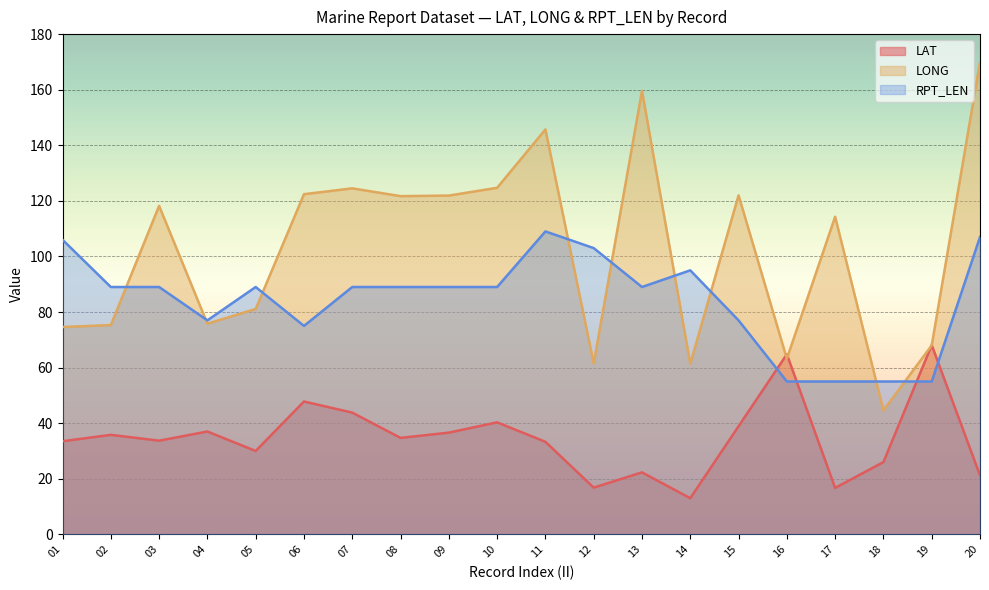

Which series has the largest total across all categories?

LONG